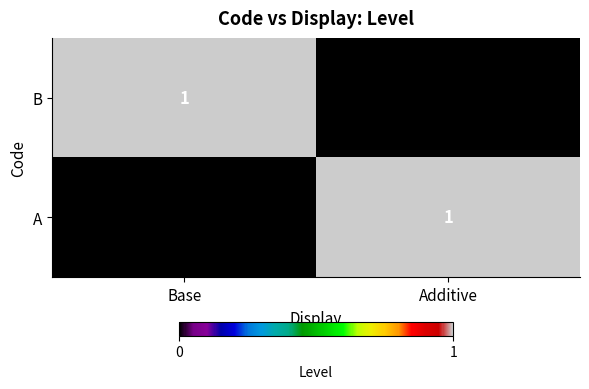

What is the spread (max minus min) of values at Additive?

1